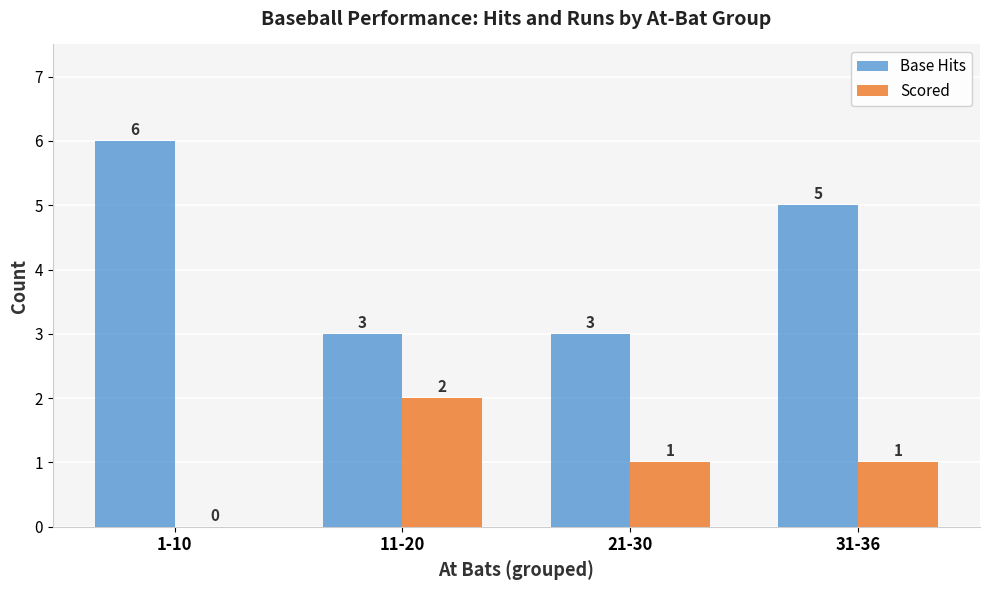

What is the highest value of the Base Hits series?

6